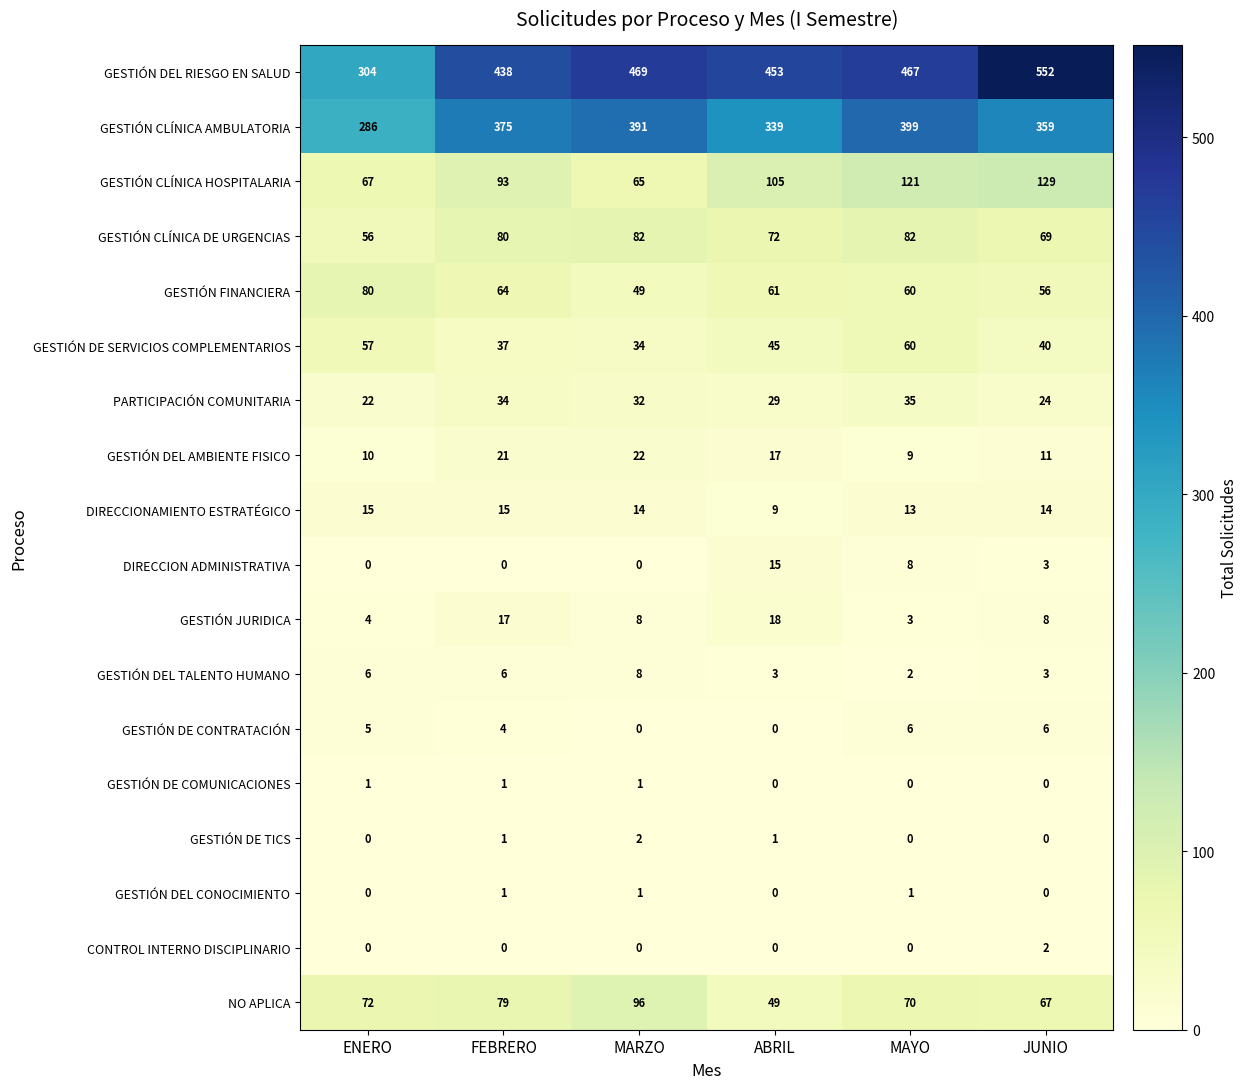

At which label does GESTIÓN CLÍNICA AMBULATORIA reach its peak?

MAYO